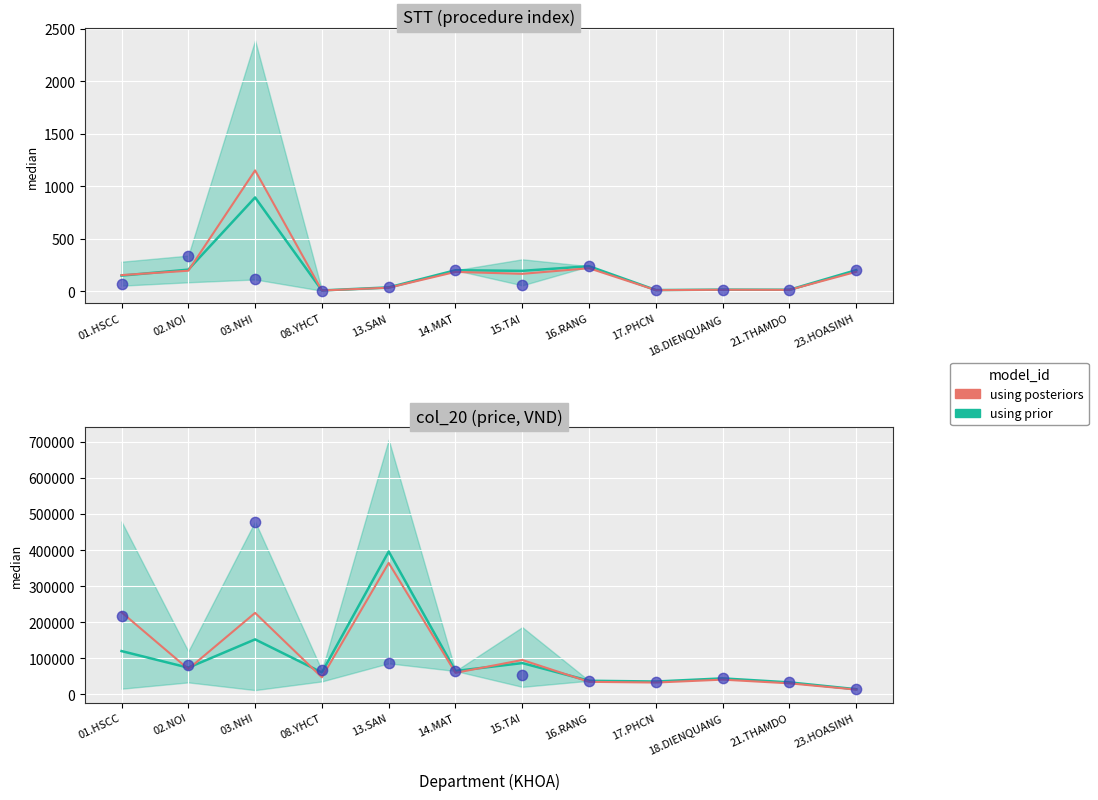

What is the ratio of the value at 13.SAN to the value at 01.HSCC?

1.6